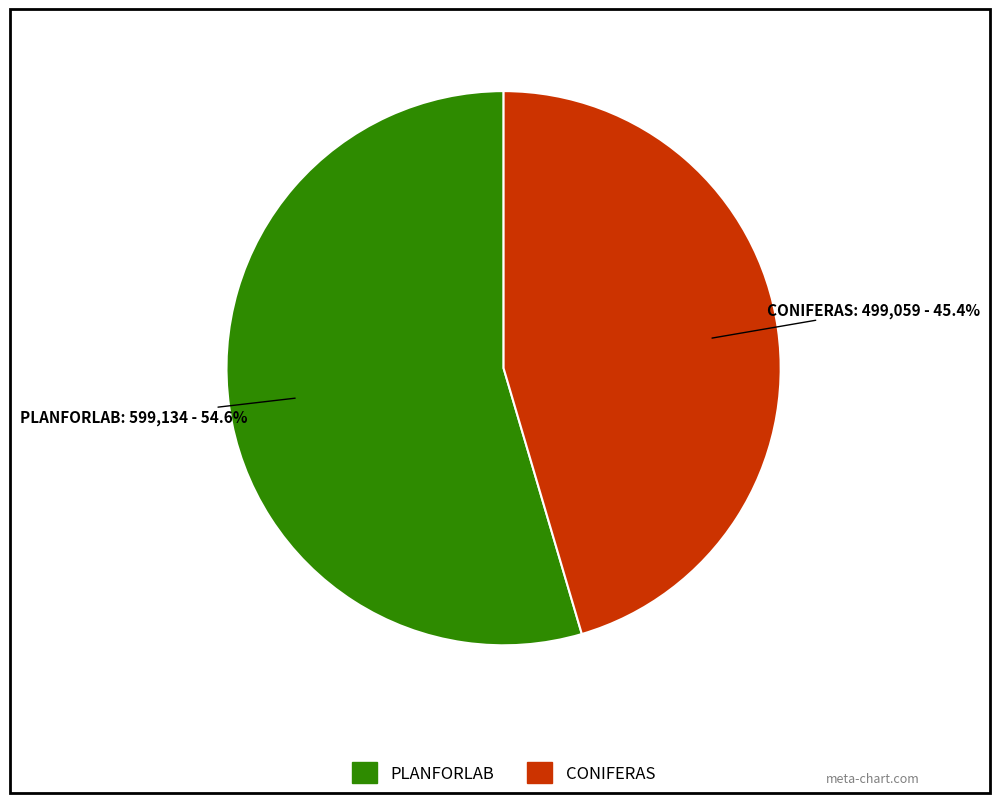

To the nearest percent, what is the difference between the PLANFORLAB and CONIFERAS slice percentages?

9%